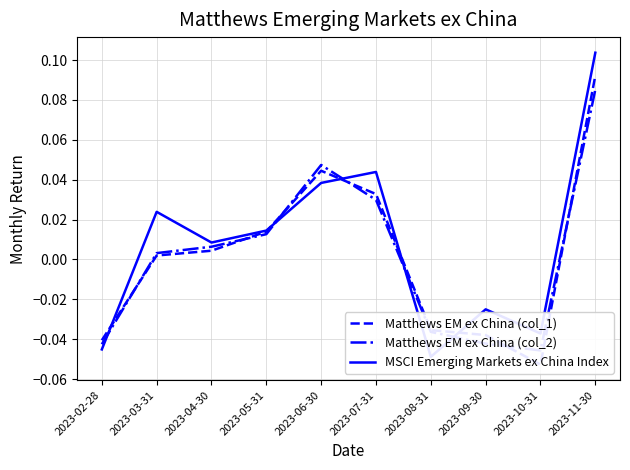

Which series has the widest spread of values?

MSCI Emerging Markets ex China Index